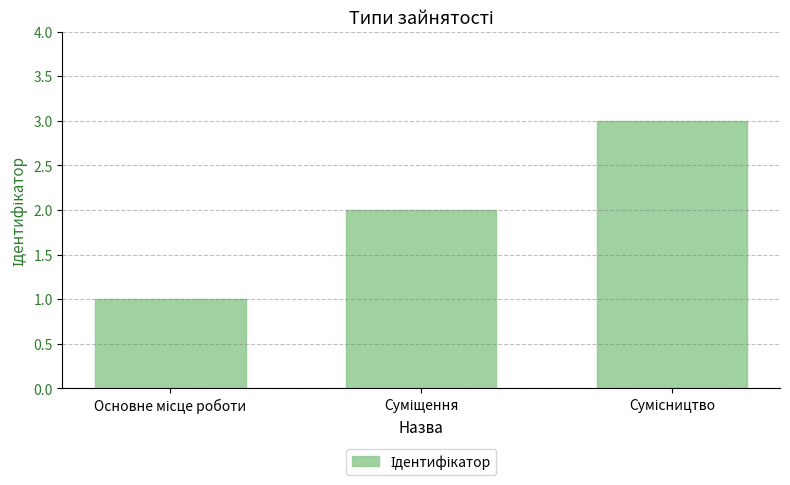

What is the maximum value shown in the chart?

3